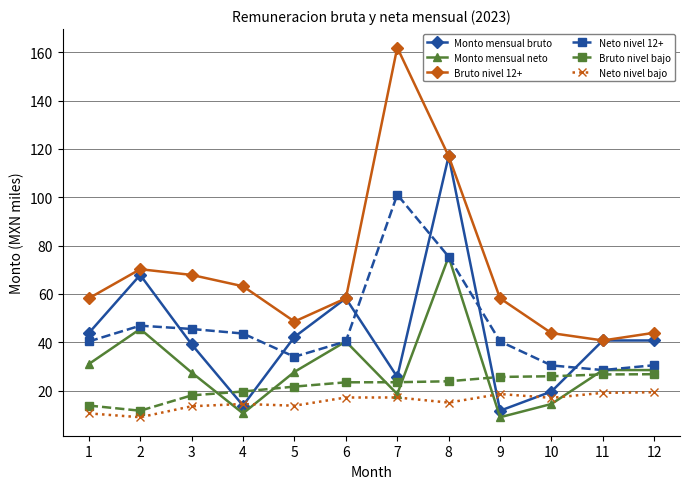

What is the difference between the highest and lowest values at 2?

61.2